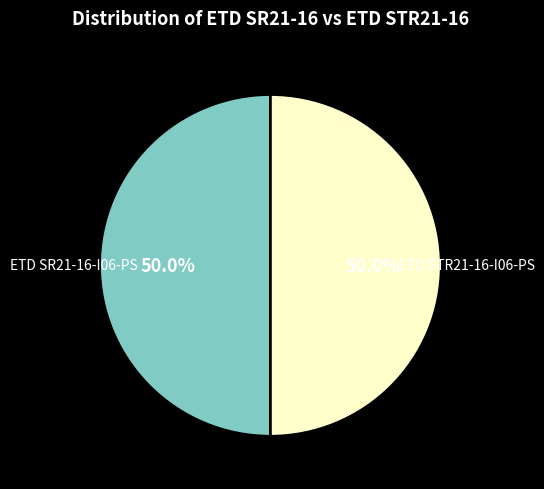

Do ETD STR21-16-I06-PS and ETD SR21-16-I06-PS together represent more than half of the pie?

Yes